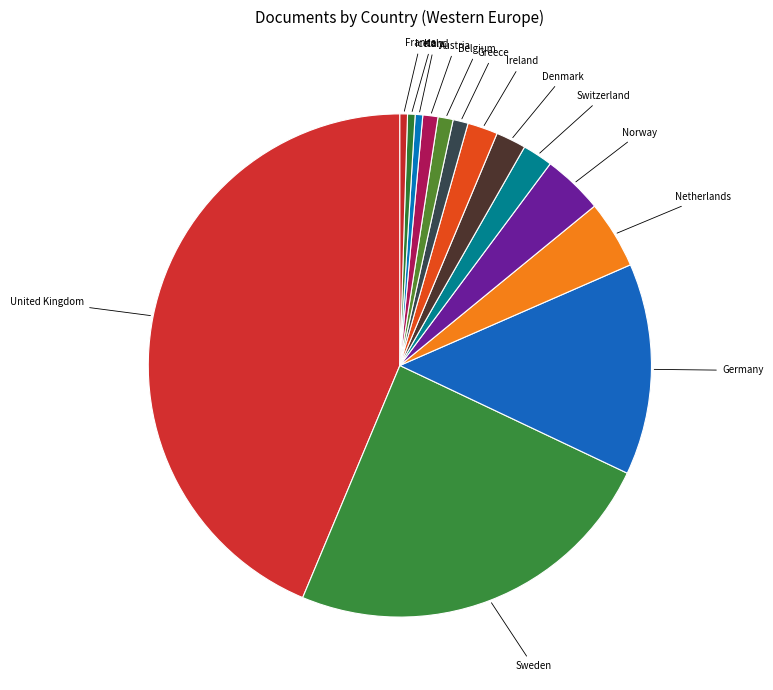

The Norway slice represents 4% of the pie. True or false?

True